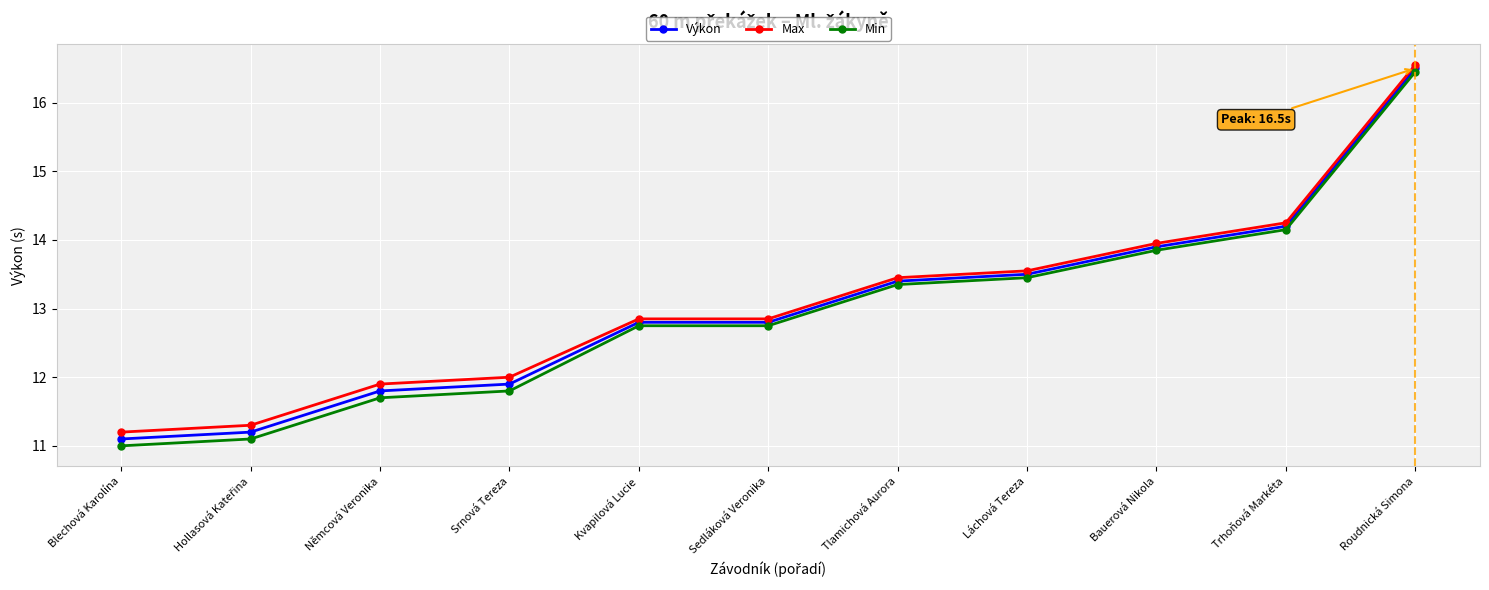

What is the spread (max minus min) of values at Kvapilová Lucie?

0.1